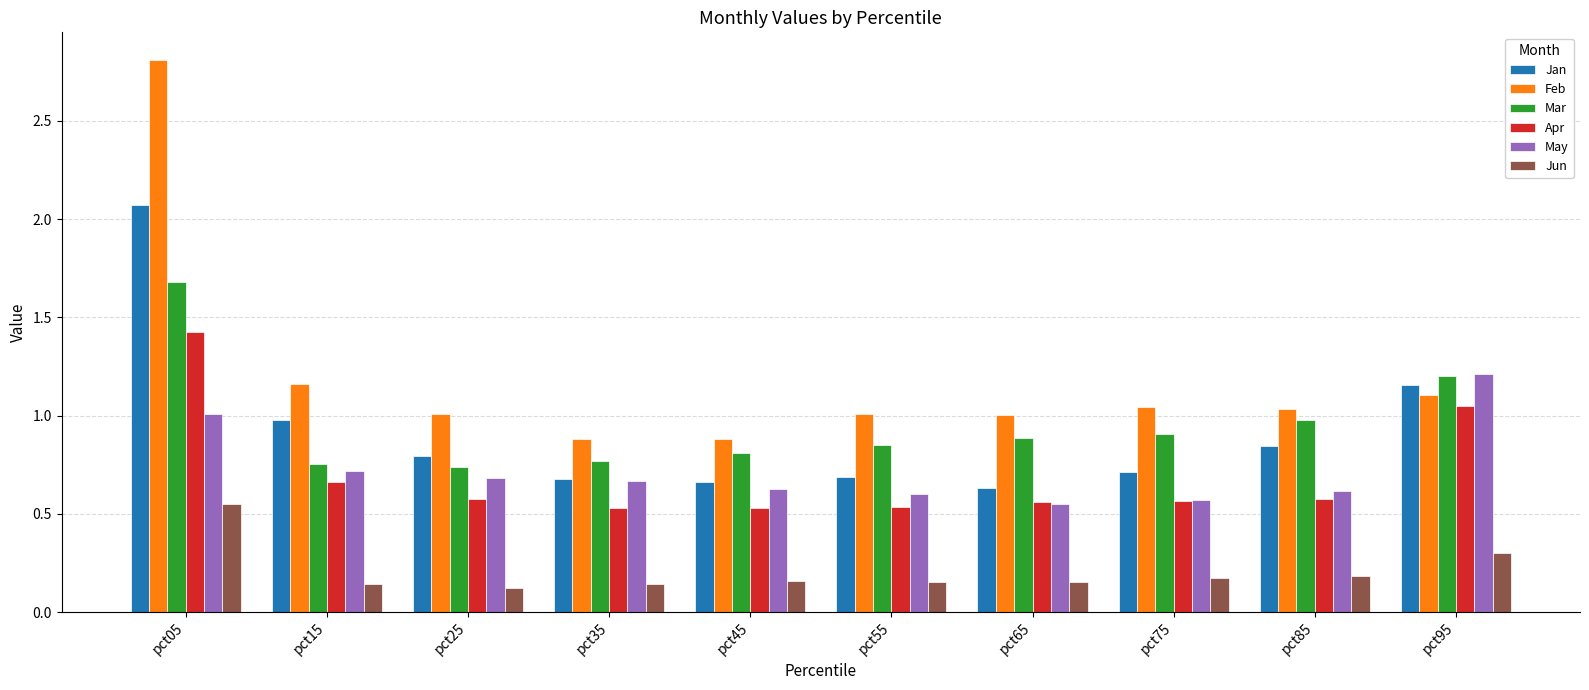

At which label does Jan reach its peak?

pct05